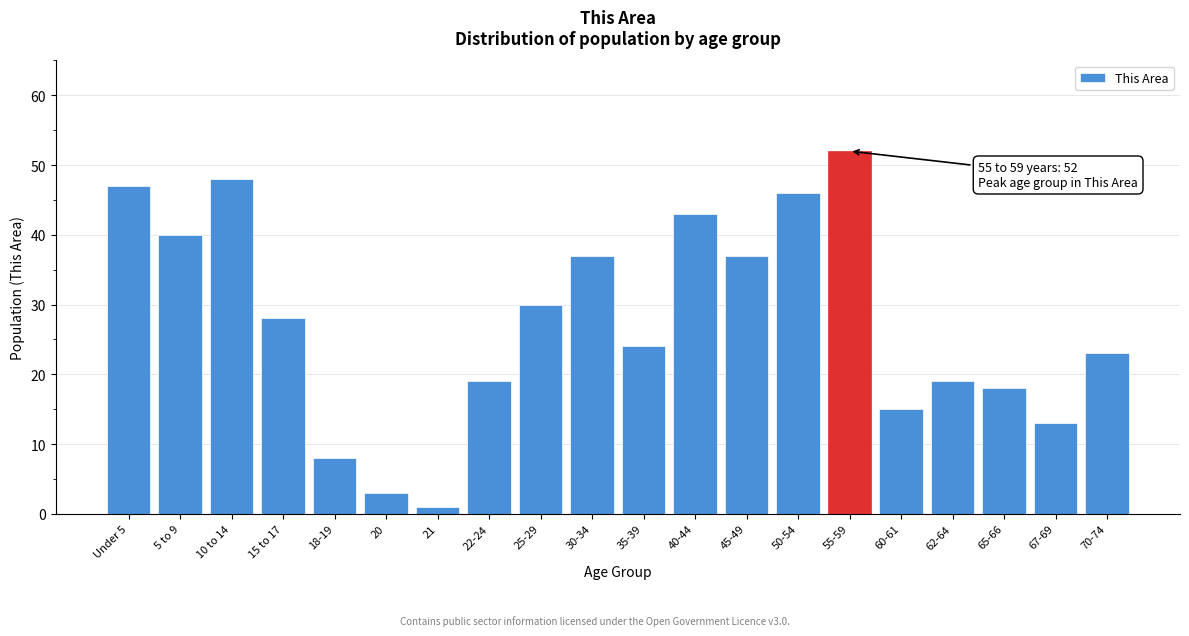

Reading left to right, transcribe all the data shown in this chart.

Under 5=47	5 to 9=40	10 to 14=48	15 to 17=28	18-19=8	20=3	21=1	22-24=19	25-29=30	30-34=37	35-39=24	40-44=43	45-49=37	50-54=46	55-59=52	60-61=15	62-64=19	65-66=18	67-69=13	70-74=23